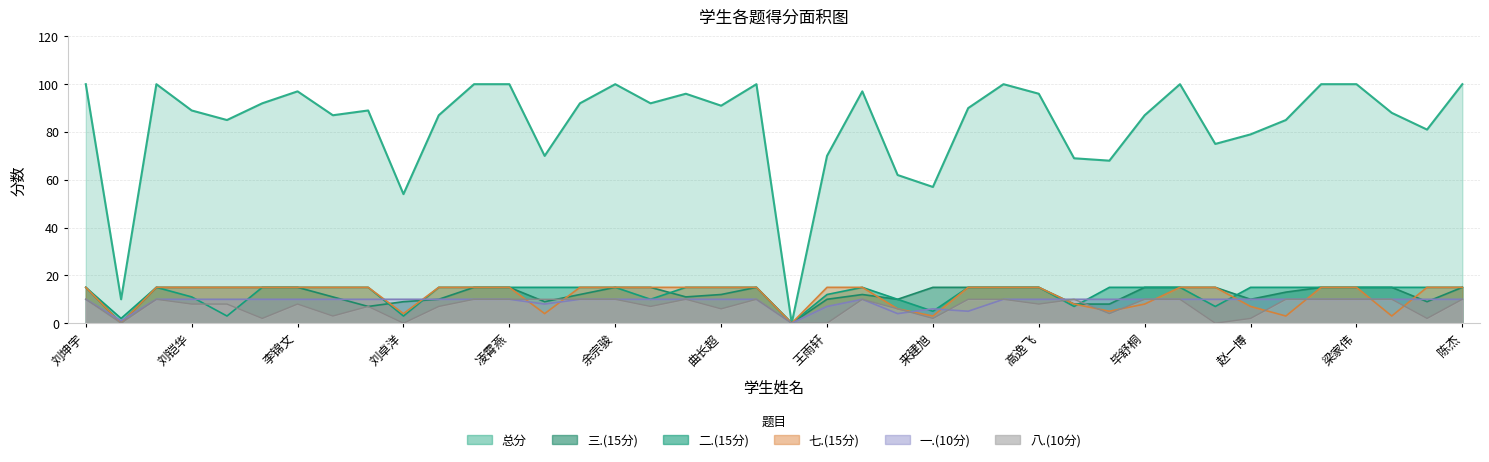

At how many categories does at least one series exceed 15?

38